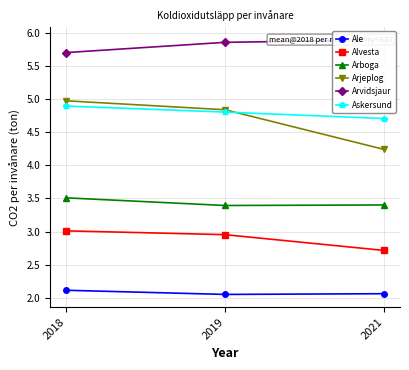

Does the chart have visible grid lines?

Yes